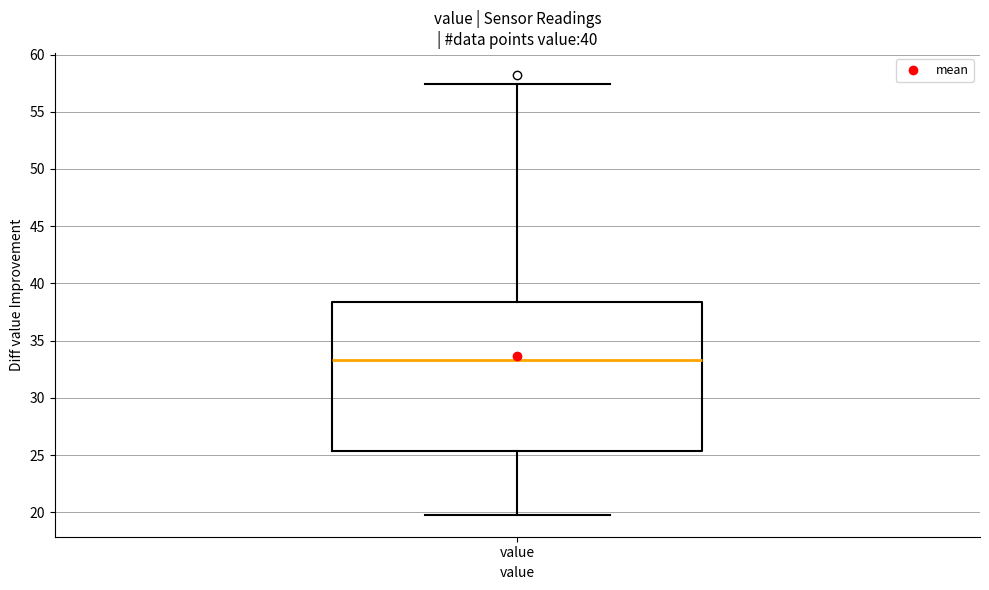

Where is the upper edge of the box for value on the y-axis? The values are not printed on the chart, so give them approximately, as read against the axis.

38.5